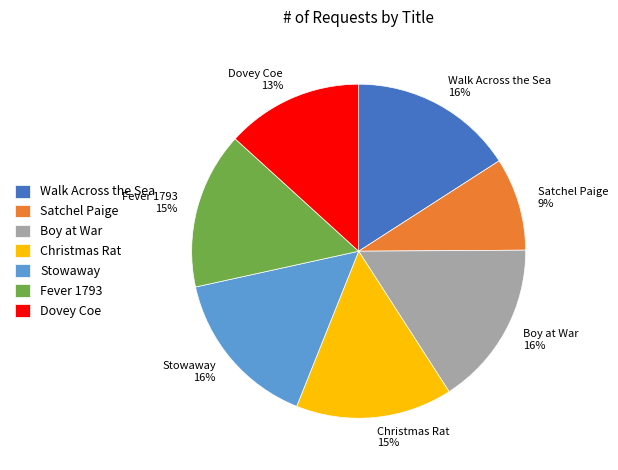

Is the sum of Satchel Paige and Walk Across the Sea greater than half?

No